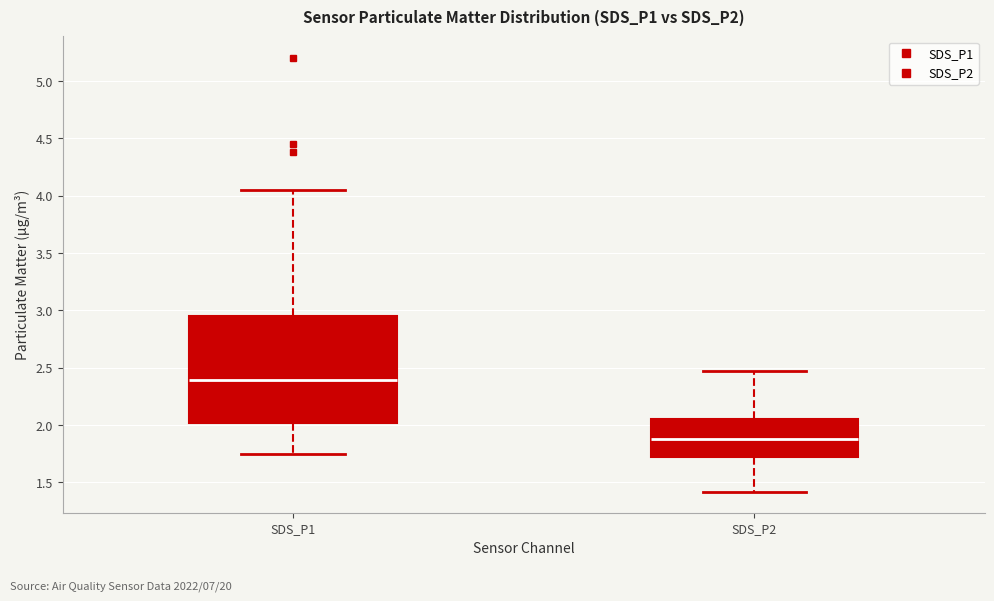

Reading left to right, transcribe this box plot: for each box, give where its median line is, the range the box spans, and where its two whiskers end, as read against the y-axis. The values are not printed on the chart, so give them approximately, as read against the axis.

SDS_P1: median 2.40, box 2.00 to 2.95, whiskers 1.75 to 4.05
SDS_P2: median 1.90, box 1.70 to 2.05, whiskers 1.40 to 2.45